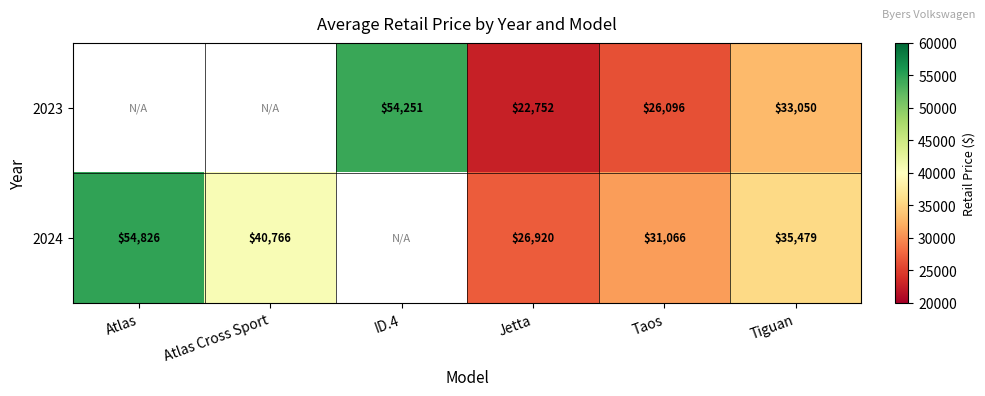

What is the total value across all series at Tiguan?

68529